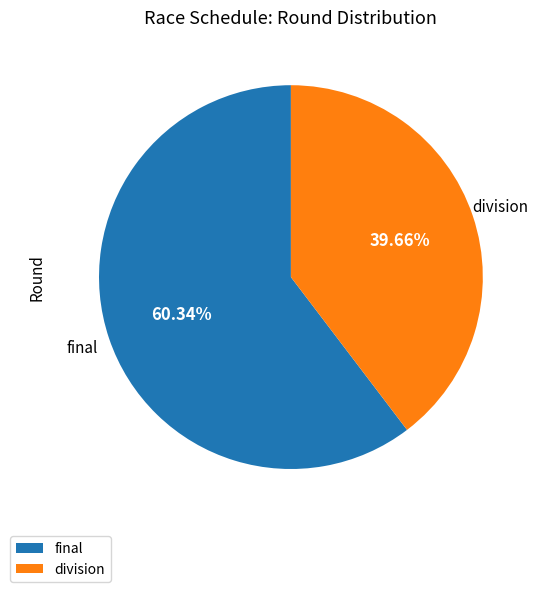

Which slice is the largest?

final